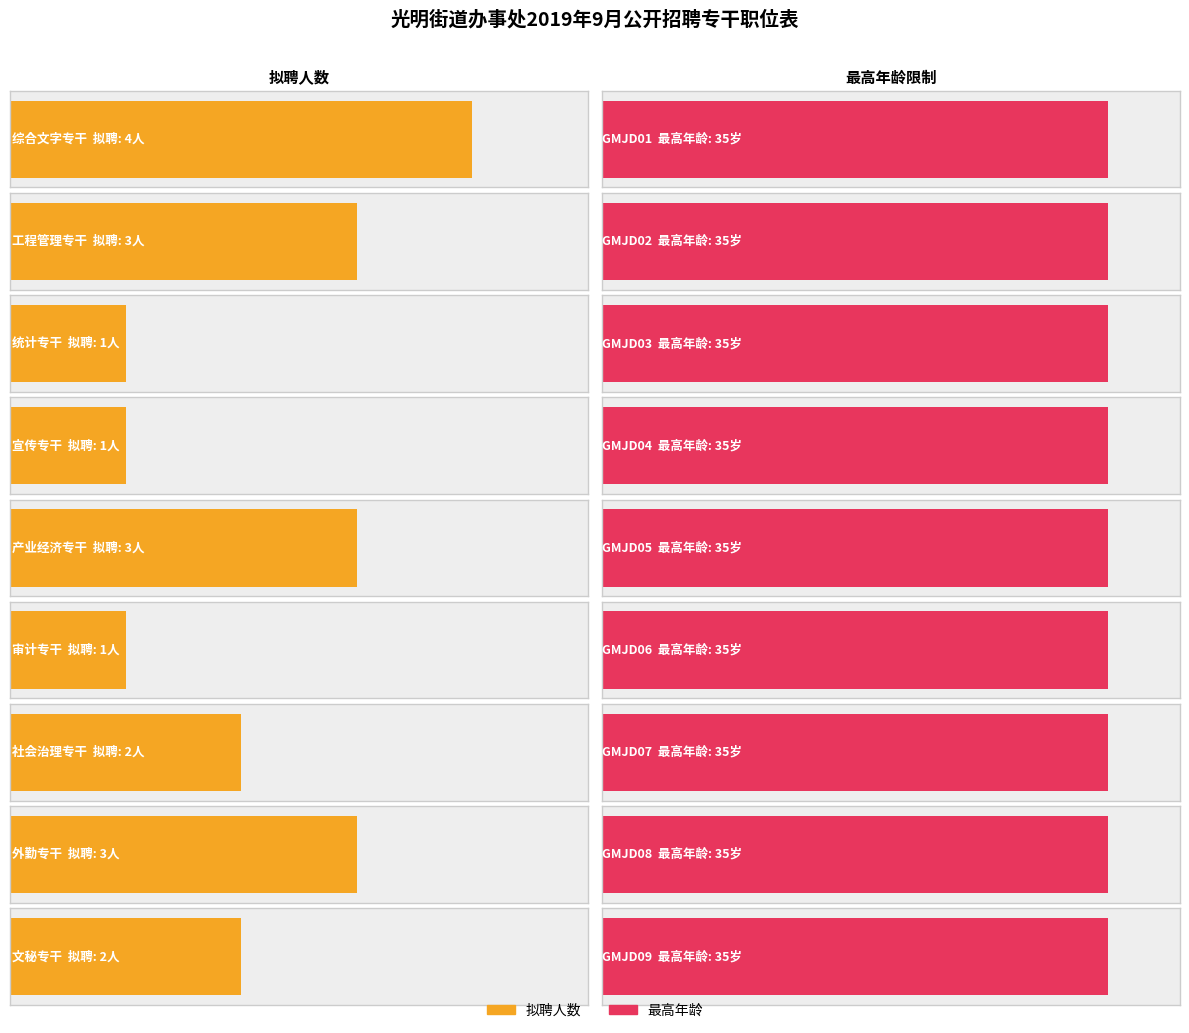

What is the minimum value shown in the chart?

1